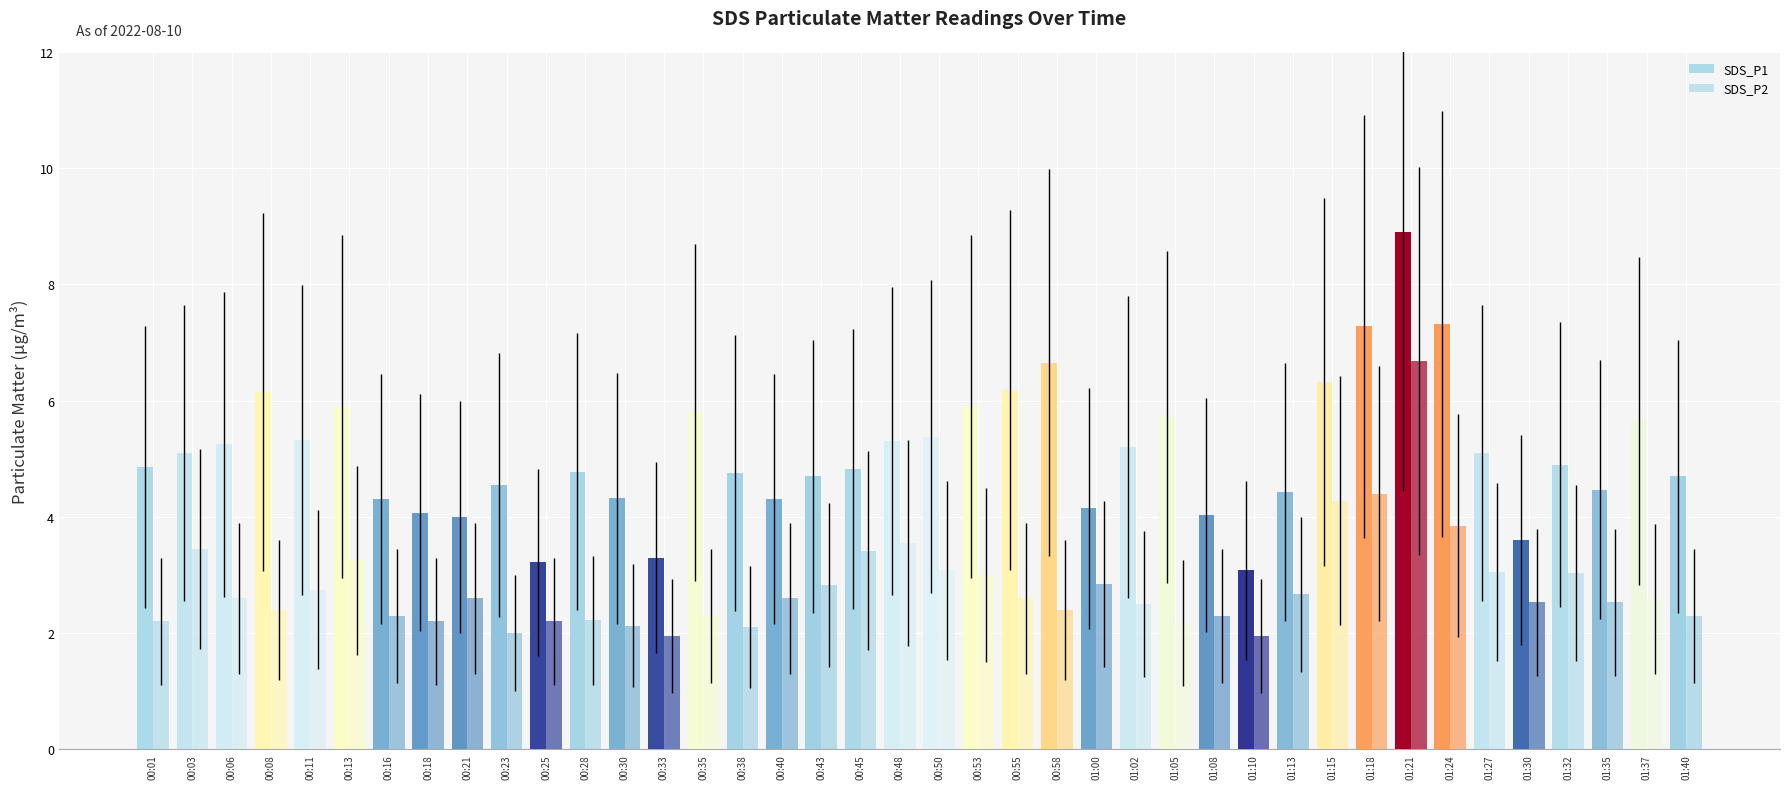

What is the label of the 5th bar from the right?

01:30